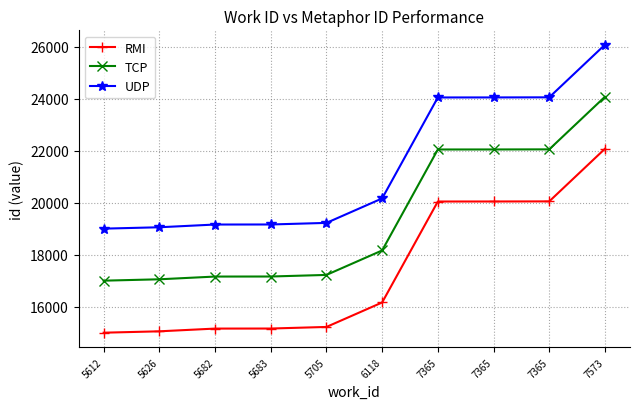

The value of RMI at 6118 is 26611. True or false?

False